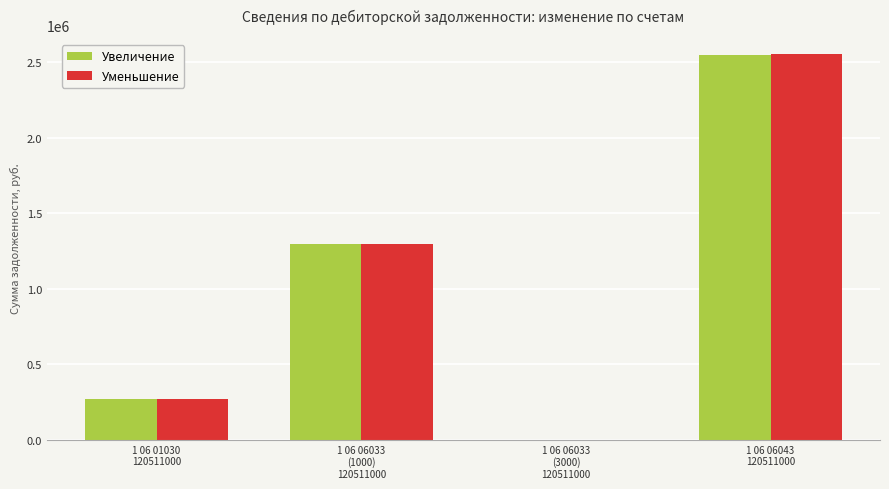

The Уменьшение series shows 3469122.9 at 1 06 06043
120511000. True or false?

False